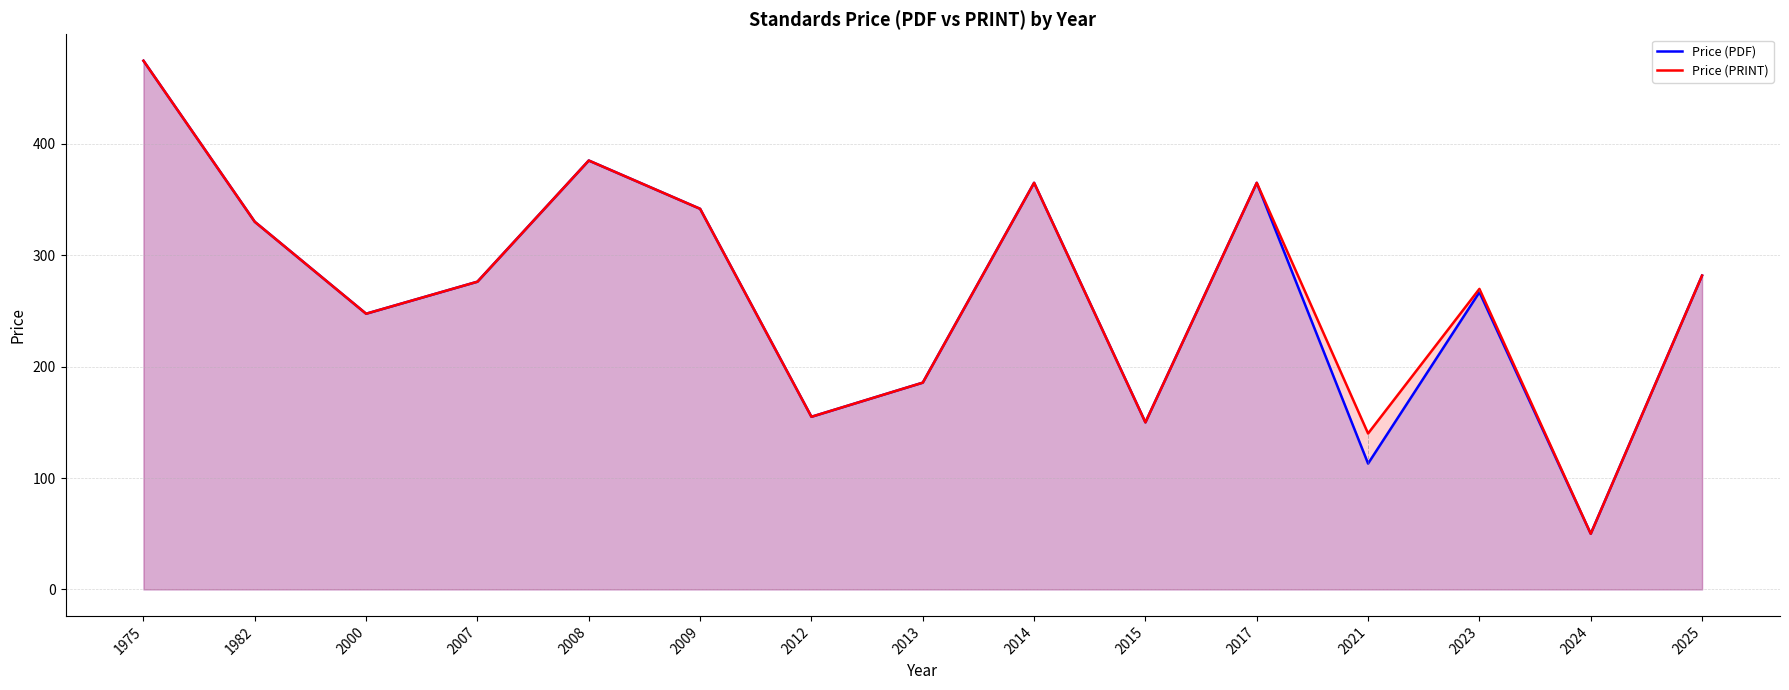

How many lines are shown in the chart?

2